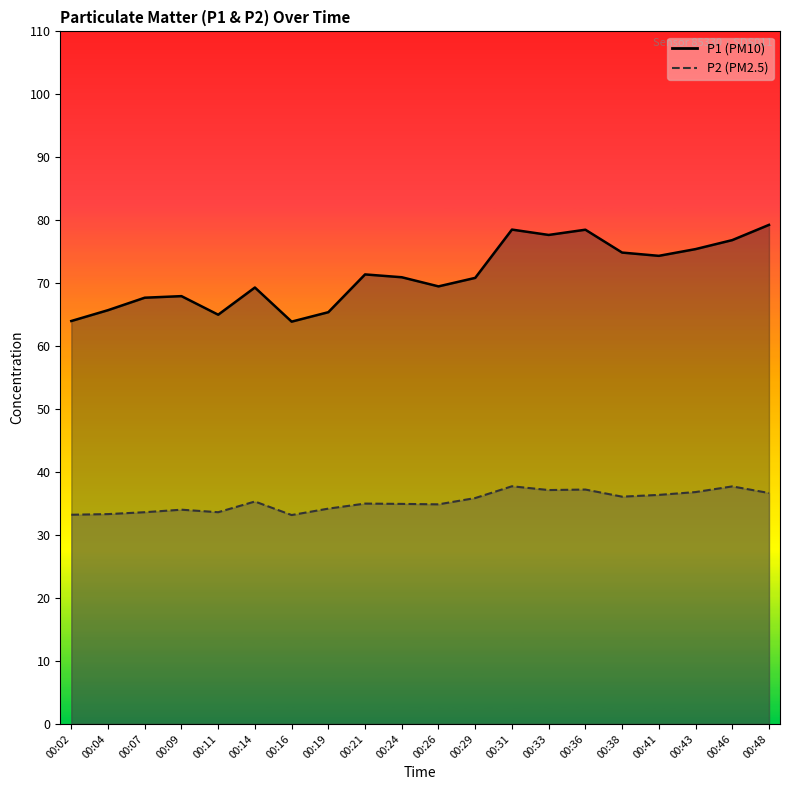

What is the average value of the P2 series?

35.4